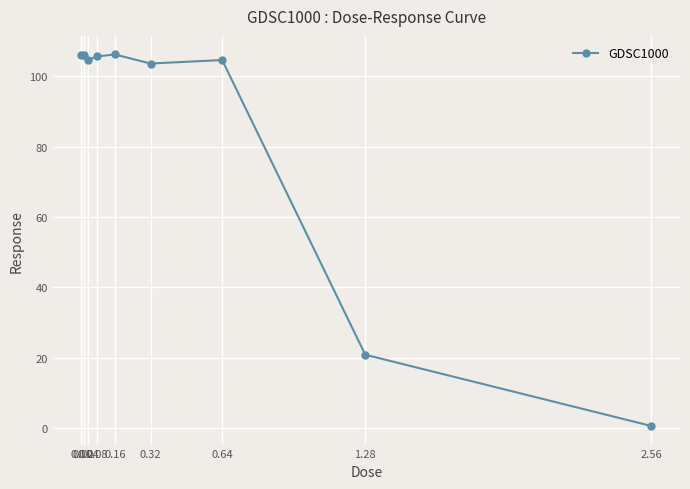

What is the sum of all values?

758.2